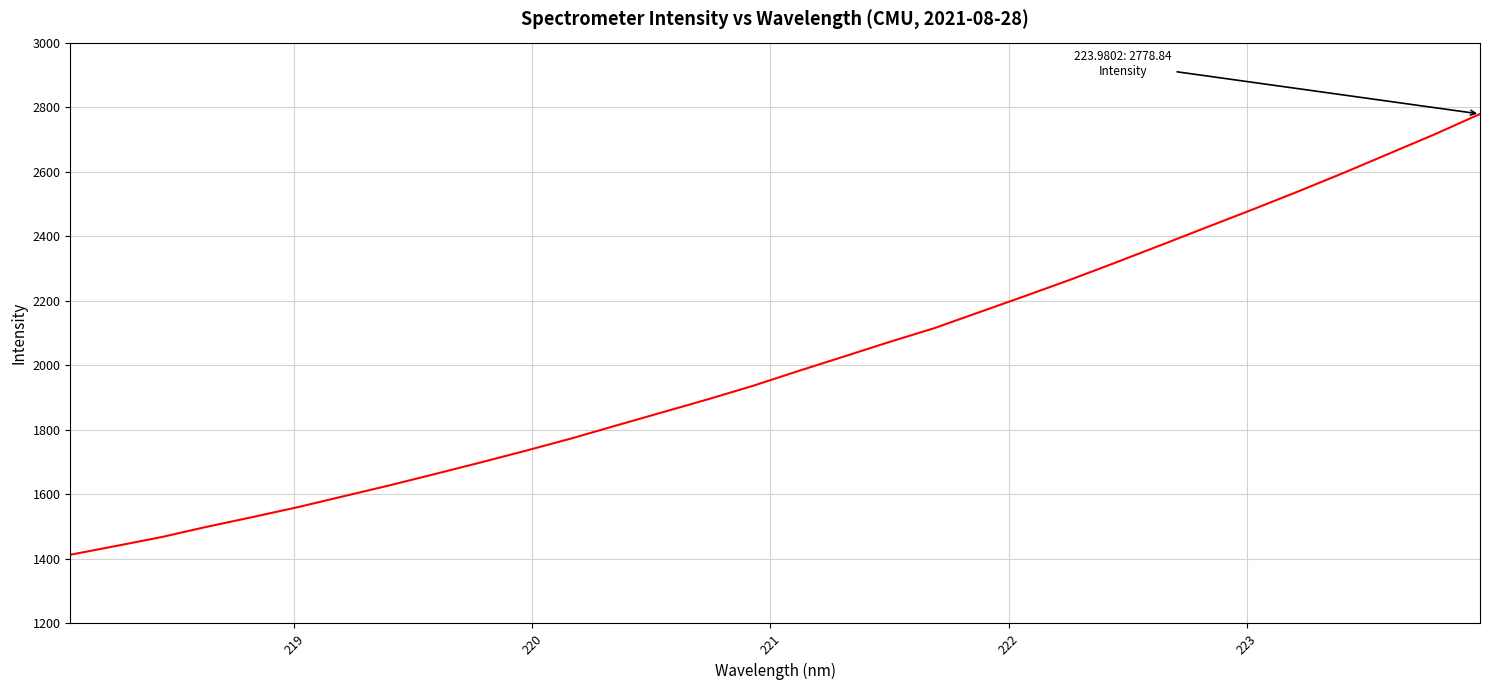

What is the greatest value displayed?

2778.8